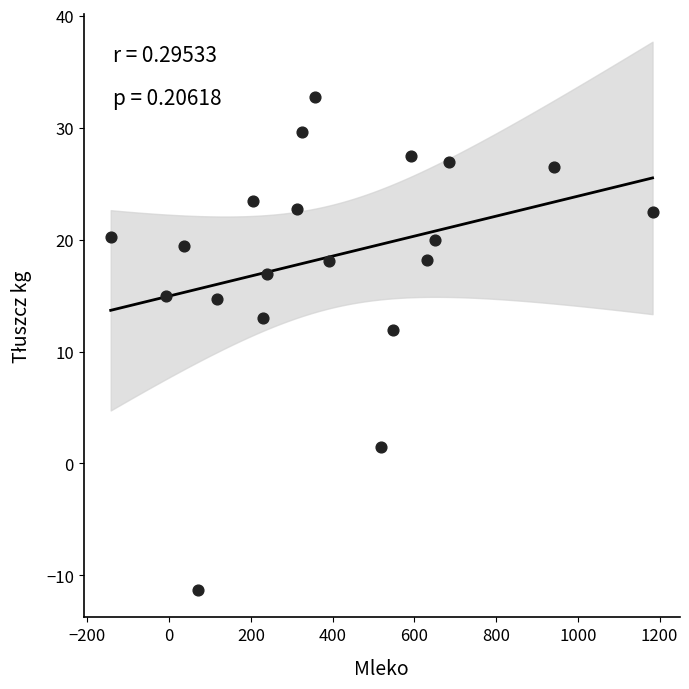

What Y value in the scatter plot is closest to 10?

11.9